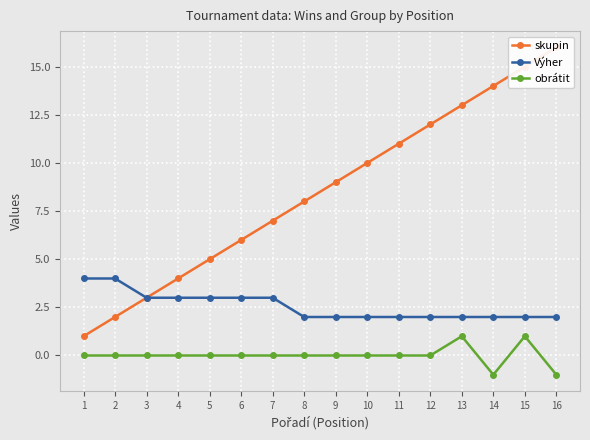

List the series in order of their peak value, highest first.

skupin, Výher, obrátit